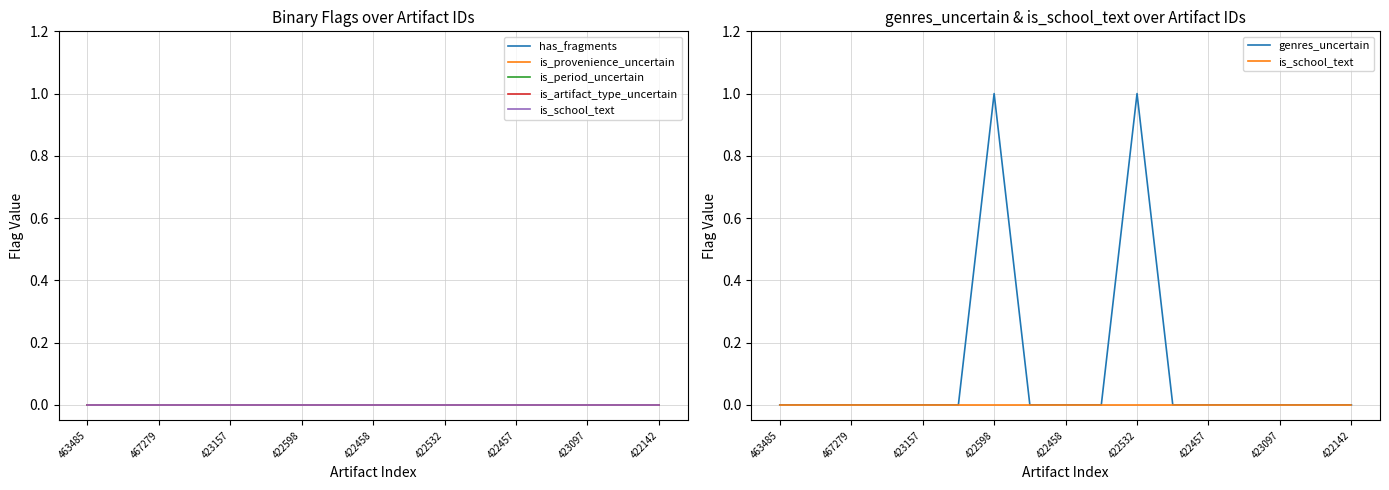

Reading left to right, what are all the values shown in this chart?

has_fragments: 0	0	0	0	0	0	0	0	0	0	0	0	0	0	0	0	0
is_provenience_uncertain: 0	0	0	0	0	0	0	0	0	0	0	0	0	0	0	0	0
is_period_uncertain: 0	0	0	0	0	0	0	0	0	0	0	0	0	0	0	0	0
is_artifact_type_uncertain: 0	0	0	0	0	0	0	0	0	0	0	0	0	0	0	0	0
is_school_text: 0	0	0	0	0	0	0	0	0	0	0	0	0	0	0	0	0
genres_uncertain: 0	0	0	0	0	0	1	0	0	0	1	0	0	0	0	0	0